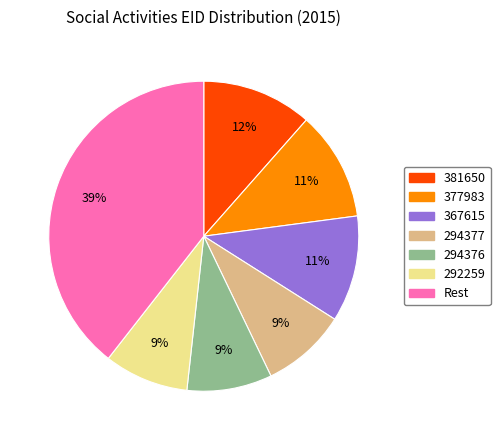

Is there a majority slice in this chart?

No